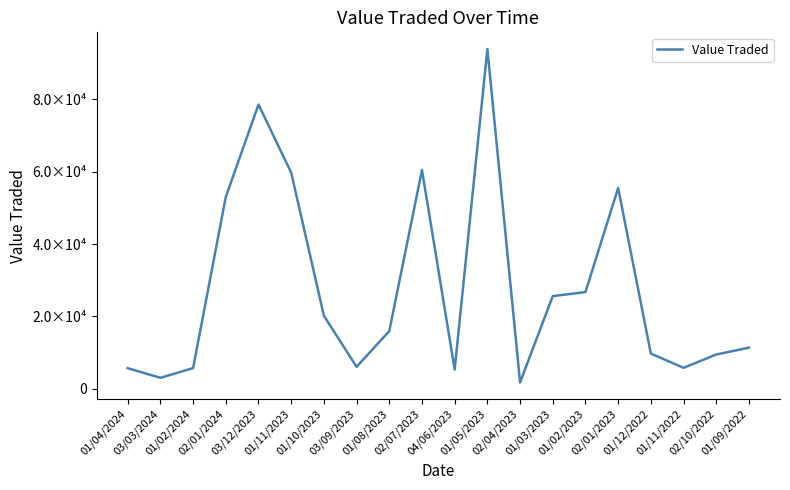

Where does the data first go above 15962?

02/01/2024